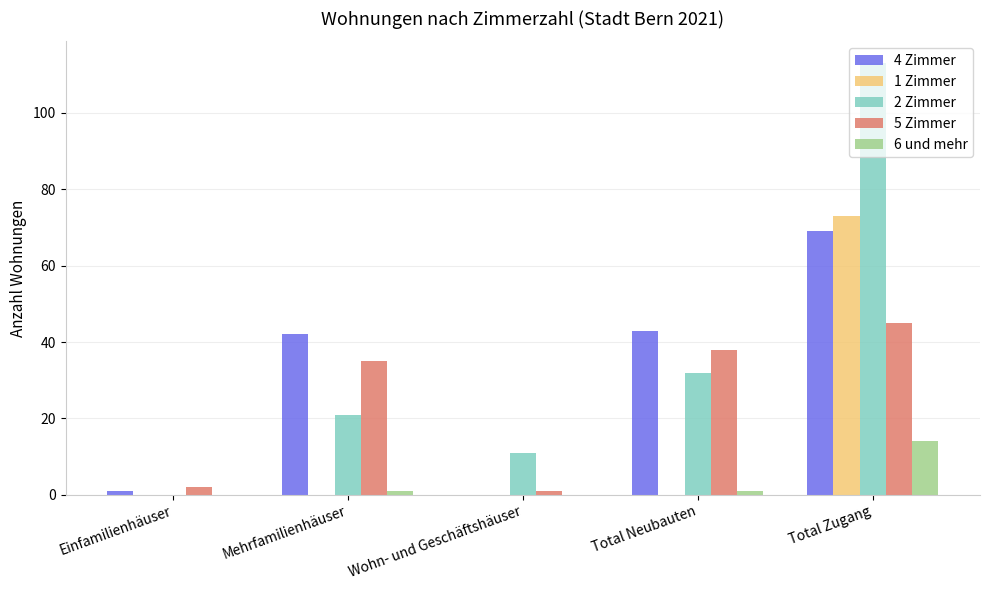

Reading left to right, what are all the values shown in this chart?

4 Zimmer: Einfamilienhäuser=1	Mehrfamilienhäuser=42	Wohn- und Geschäftshäuser=0	Total Neubauten=43	Total Zugang=69
1 Zimmer: Einfamilienhäuser=0	Mehrfamilienhäuser=0	Wohn- und Geschäftshäuser=0	Total Neubauten=0	Total Zugang=73
2 Zimmer: Einfamilienhäuser=0	Mehrfamilienhäuser=21	Wohn- und Geschäftshäuser=11	Total Neubauten=32	Total Zugang=113
5 Zimmer: Einfamilienhäuser=2	Mehrfamilienhäuser=35	Wohn- und Geschäftshäuser=1	Total Neubauten=38	Total Zugang=45
6 und mehr: Einfamilienhäuser=0	Mehrfamilienhäuser=1	Wohn- und Geschäftshäuser=0	Total Neubauten=1	Total Zugang=14